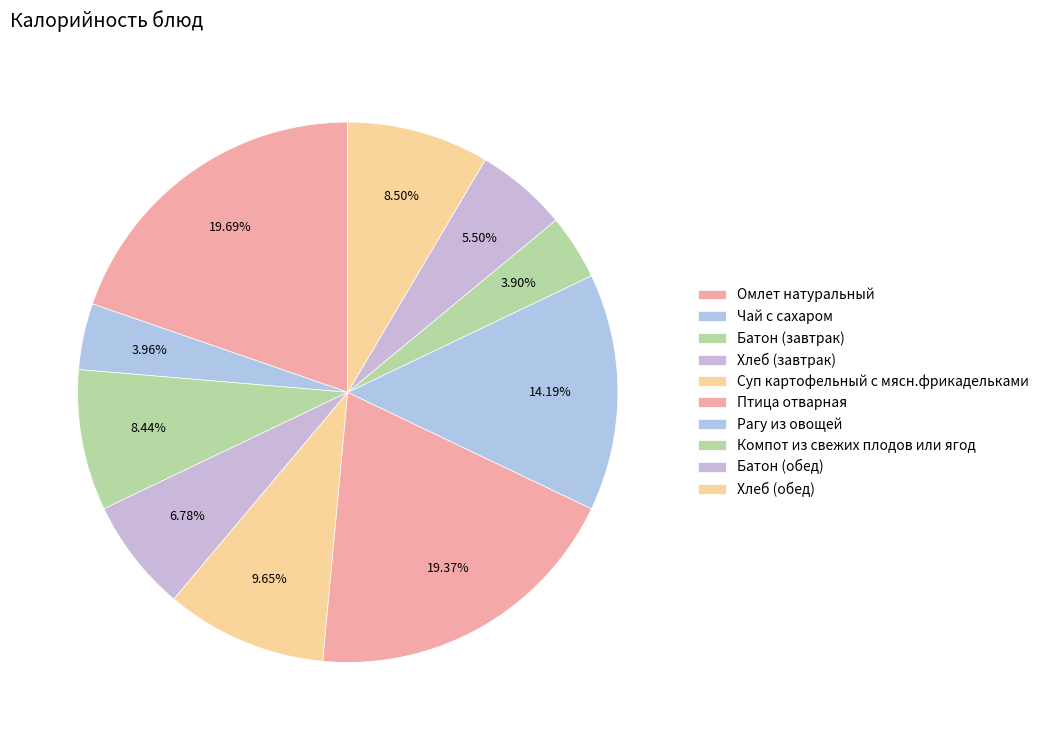

Which has a higher value, Батон (завтрак) or Суп картофельный с мясн.фрикадельками?

Суп картофельный с мясн.фрикадельками